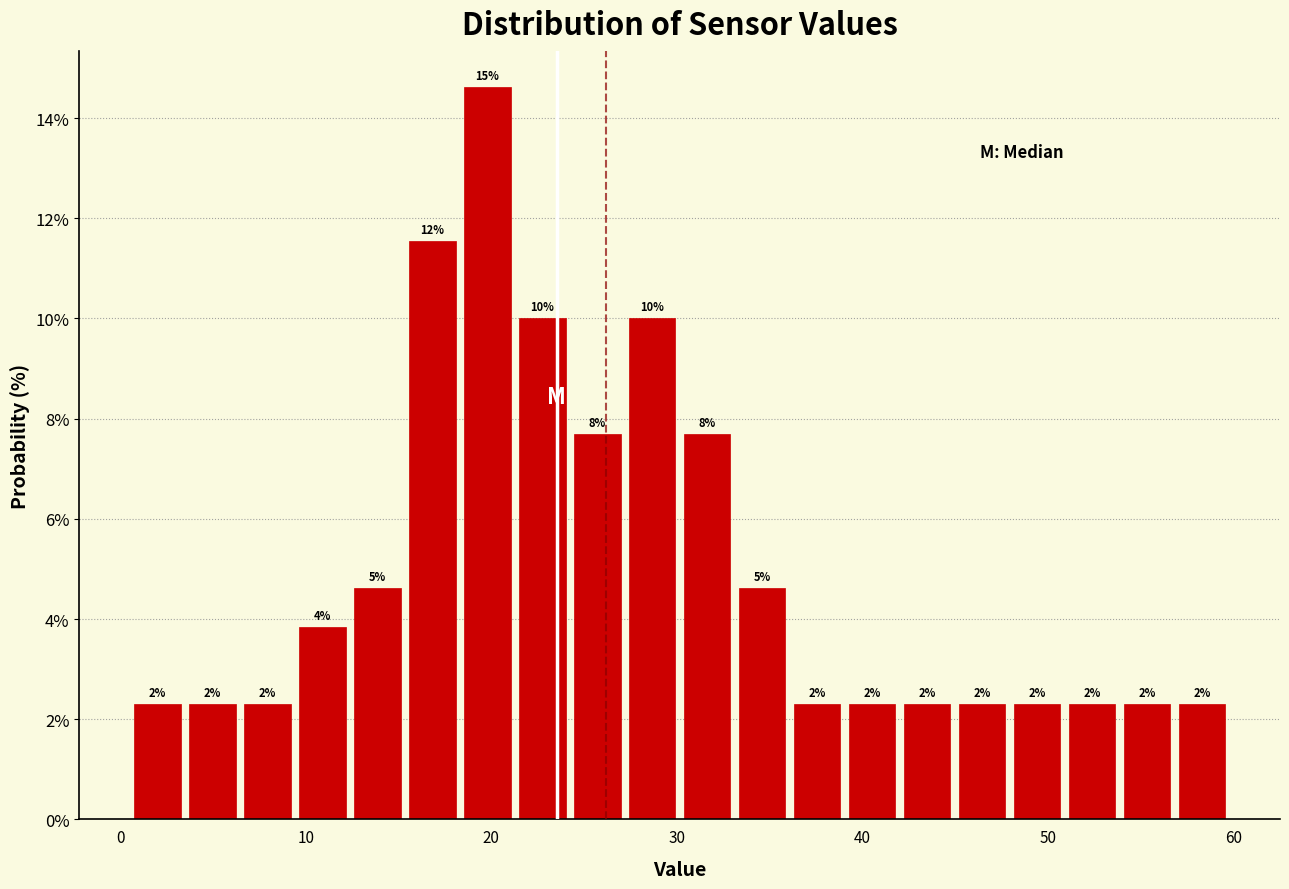

Around what value on the x-axis is the tallest bar? Give the approximate position of its centre, as read against the axis.

20